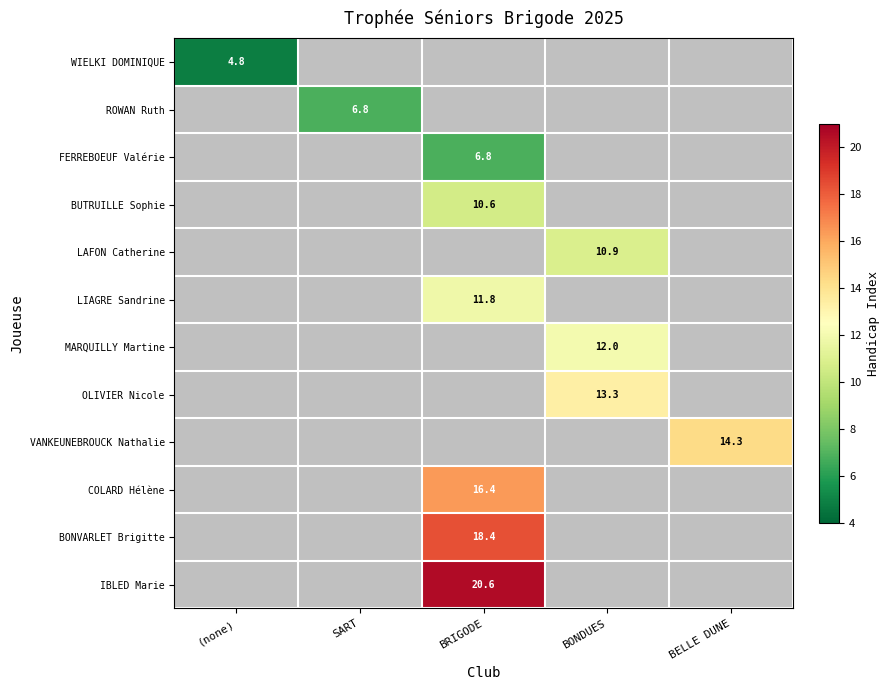

Is it true that FERREBOEUF Valérie equals 3.0 at BRIGODE?

False